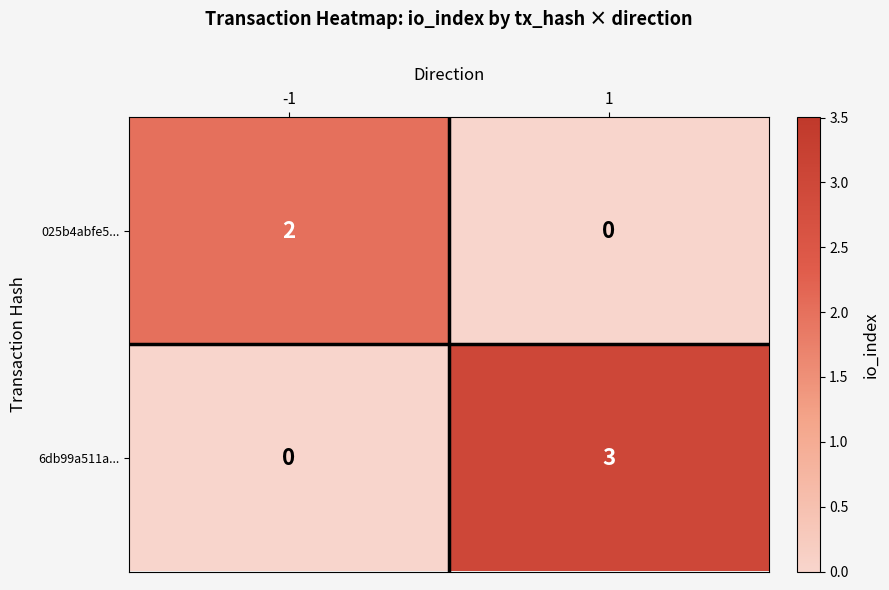

Reading right to left, transcribe all the data shown in this chart.

025b4abfe5...: 1=0	-1=2
6db99a511a...: 1=3	-1=0